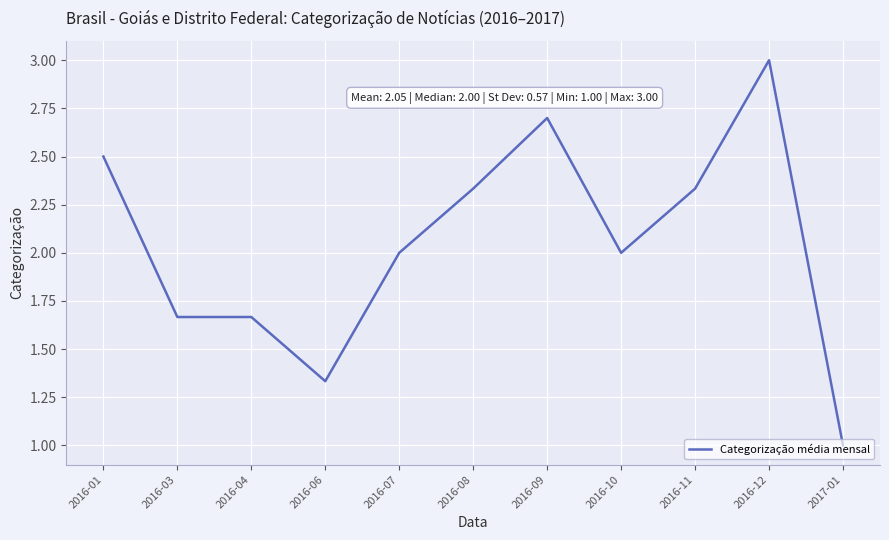

At which label does the data first exceed 2?

2016-01